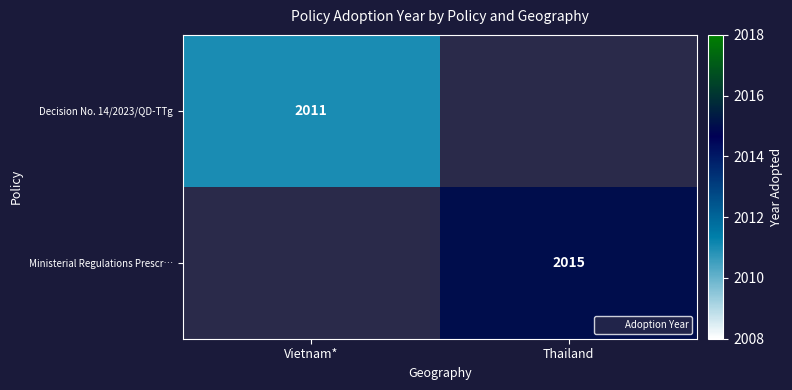

True or false: Ministerial Regulations Prescr… has a value of 2015 at Thailand.

True